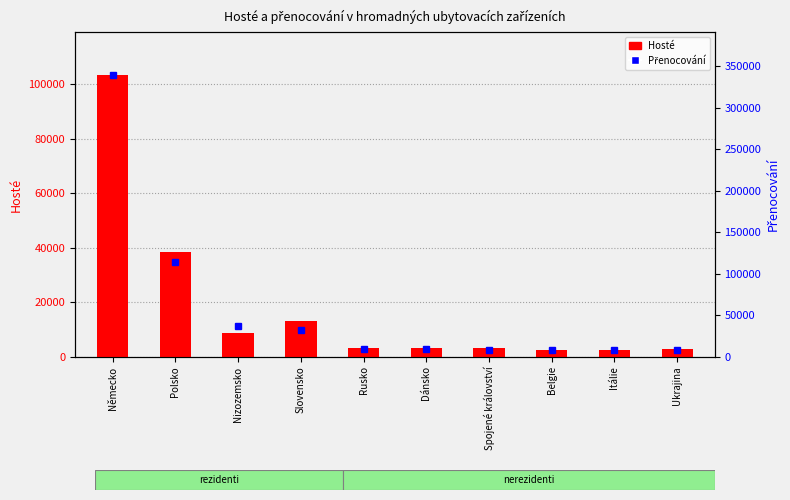

Which category has the lowest value in the Přenocování series?

Ukrajina